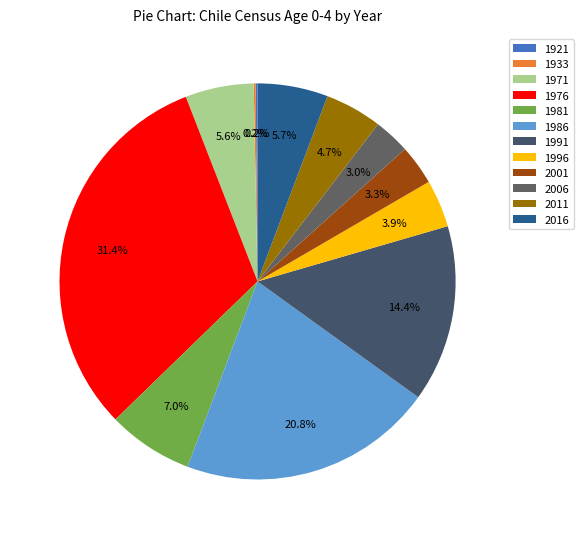

To the nearest percent, what portion does 1976 represent?

31%